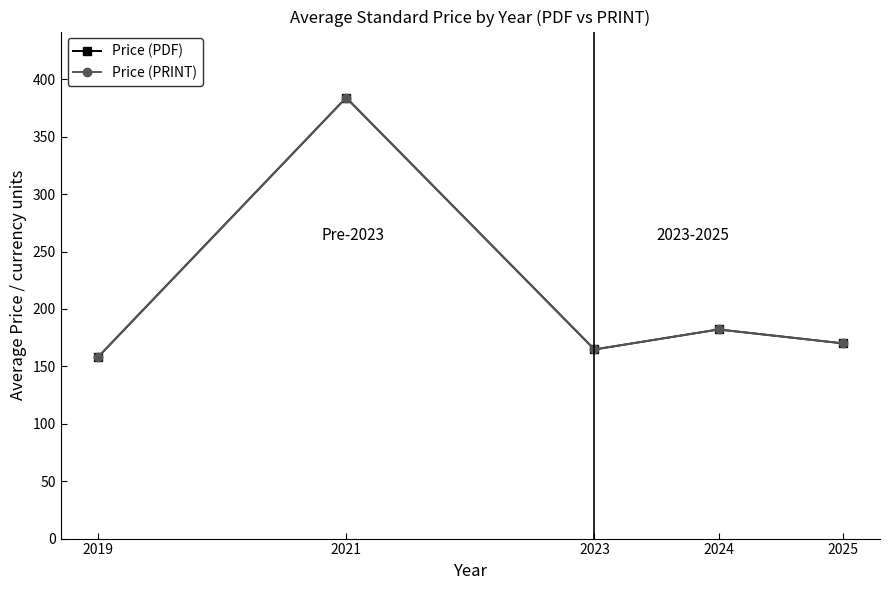

At which category does Price (PDF) reach its first local valley?

2023